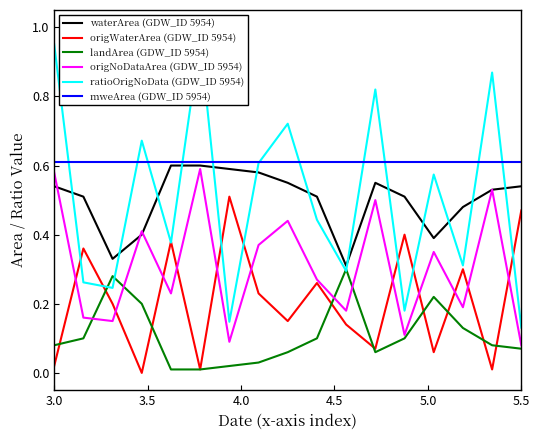

The value of waterArea (GDW_ID 5954) at 5.5 is 0.3. True or false?

False